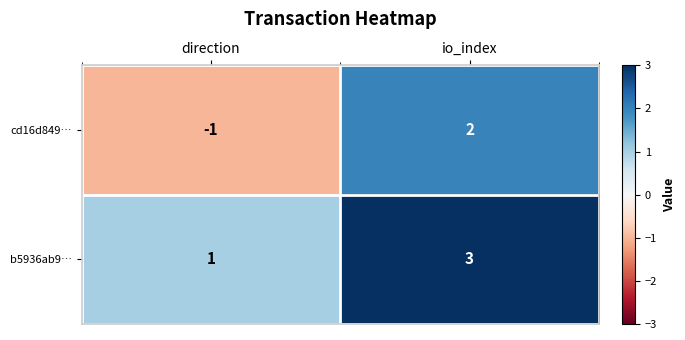

Reading right to left, transcribe all the data shown in this chart.

cd16d849…: 2	-1
b5936ab9…: 3	1